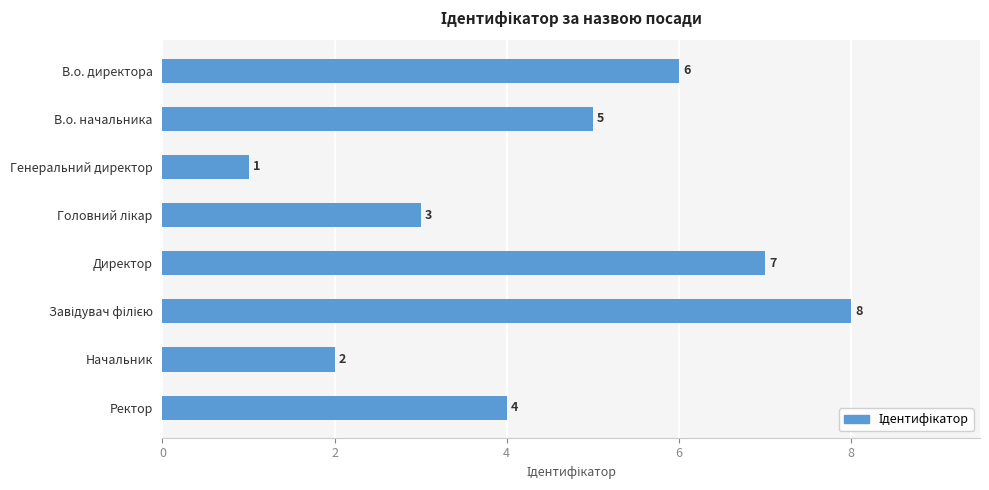

What is the smallest value displayed?

1